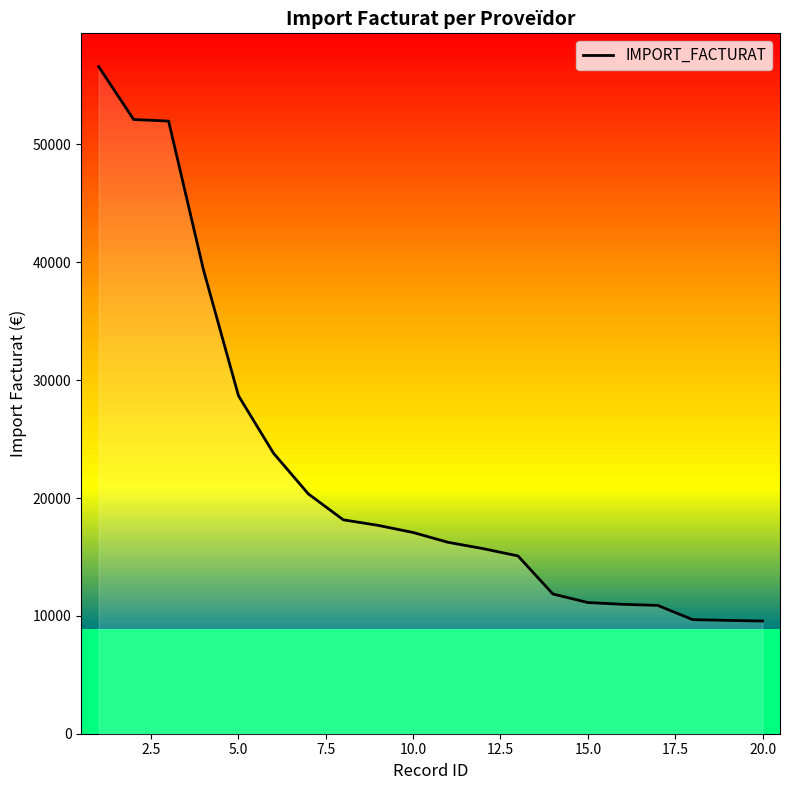

What is the minimum value shown in the chart?

9562.0